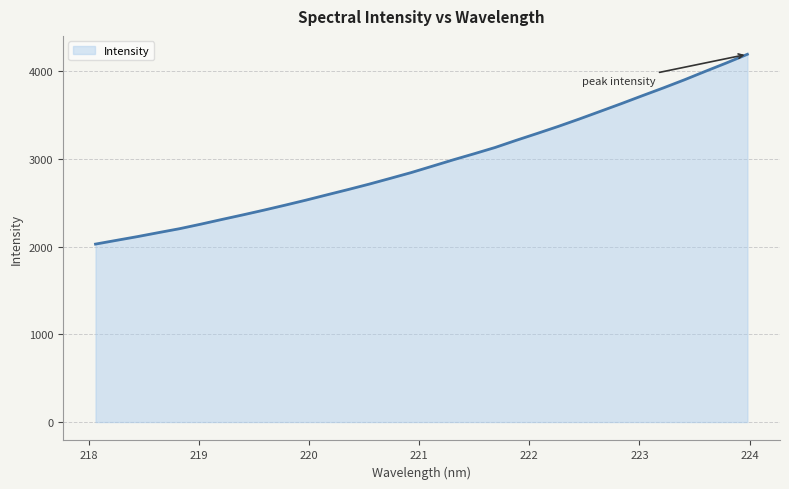

What is the difference between the maximum and minimum values?

2164.1